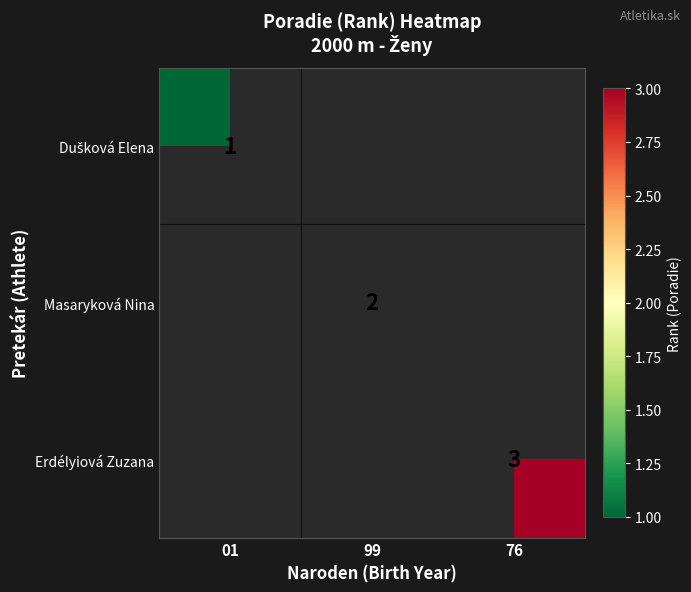

Is it true that Erdélyiová Zuzana equals 3 at 76?

True